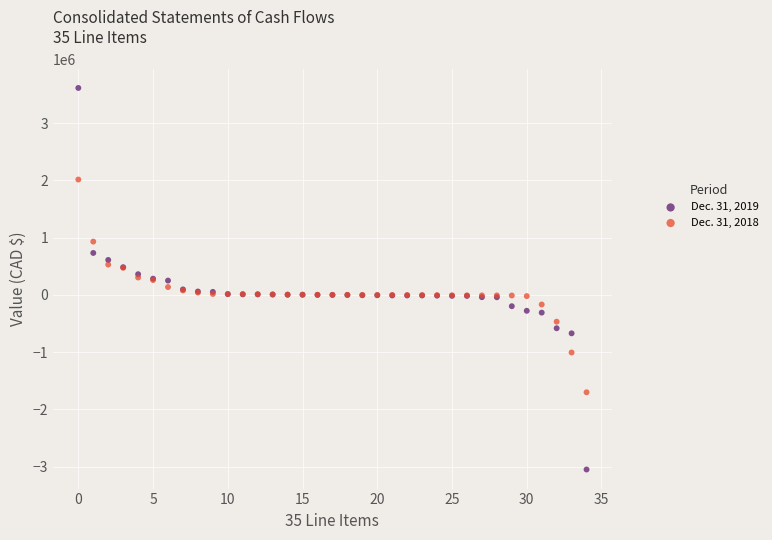

Which series contains the highest Y value?

Dec. 31, 2019